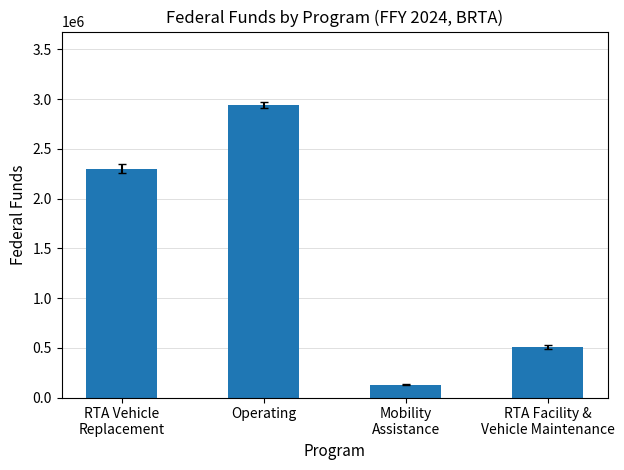

What position from the right is Mobility
Assistance?

2